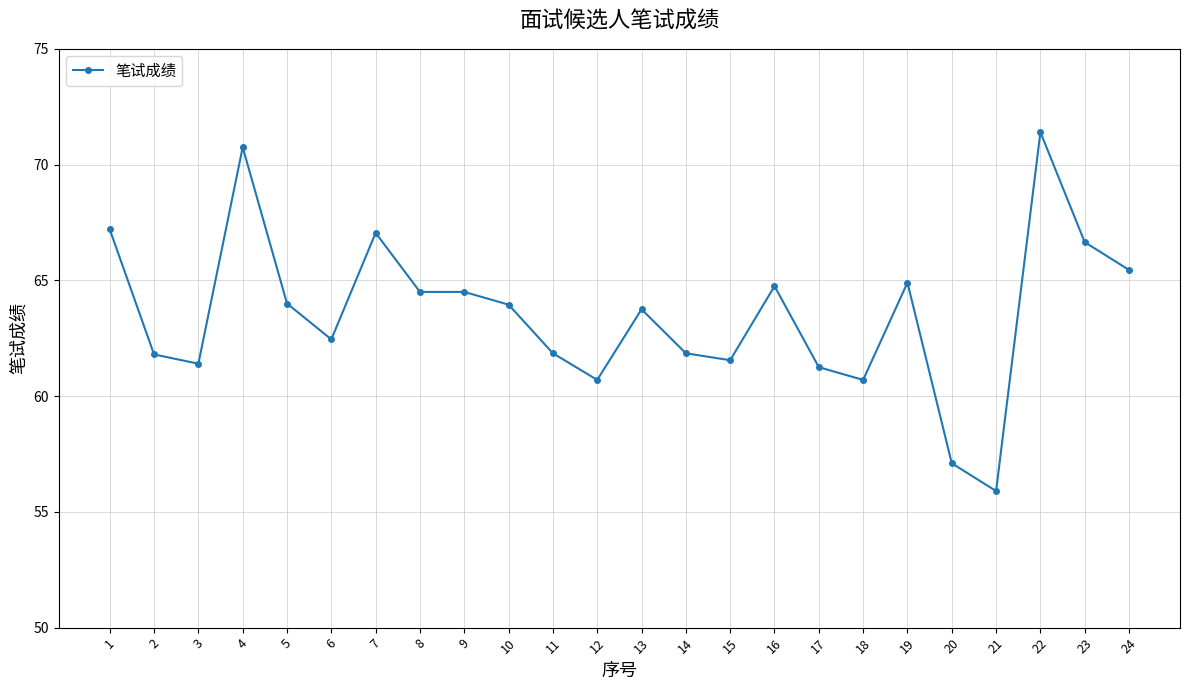

Which has a higher value, 21 or 14?

14